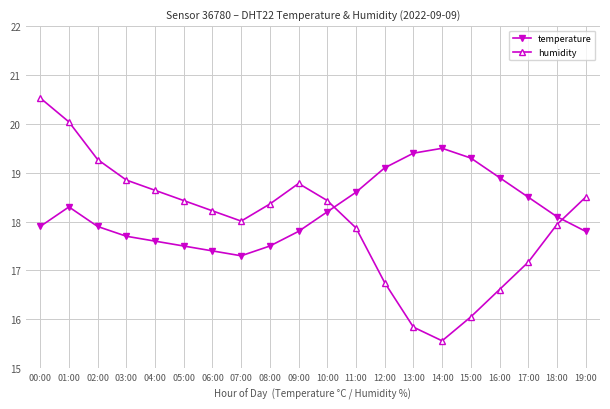

How many lines are shown in the chart?

2